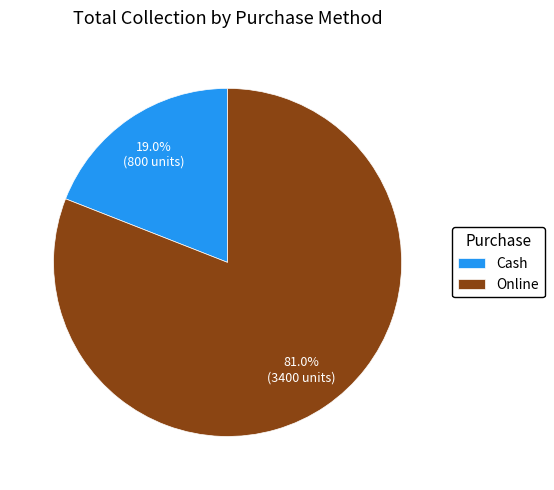

Which category has the biggest portion of the pie?

Online